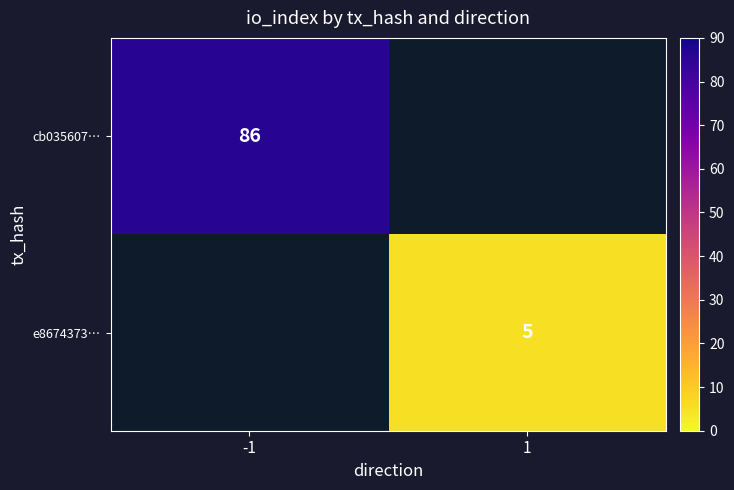

The value of cb035607… at -1 is 86. True or false?

True